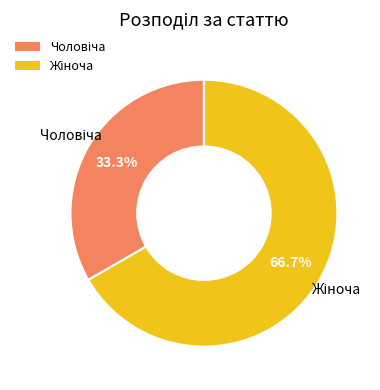

Count the number of slices in the pie.

2